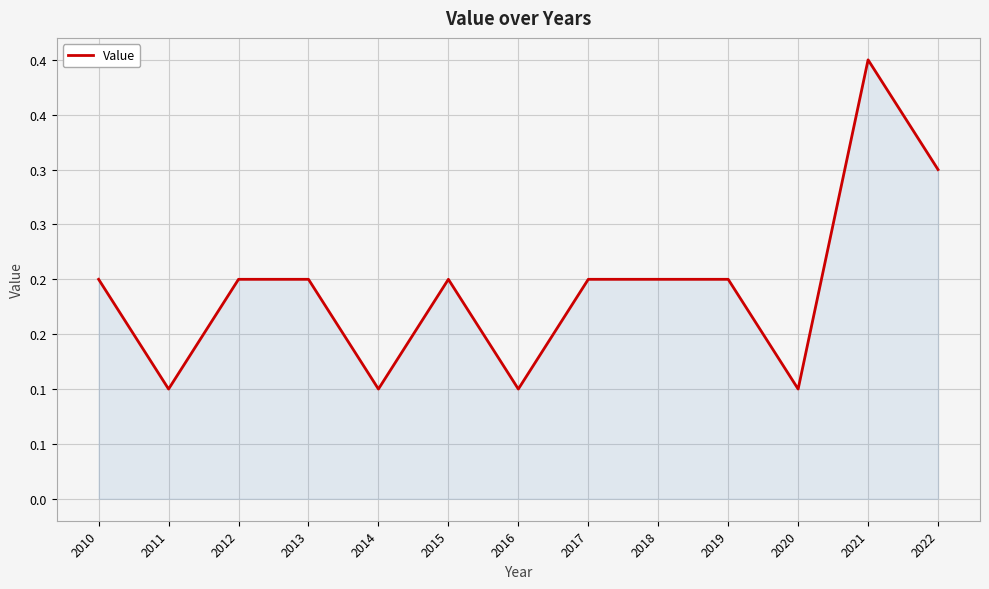

Does the chart have visible grid lines?

Yes